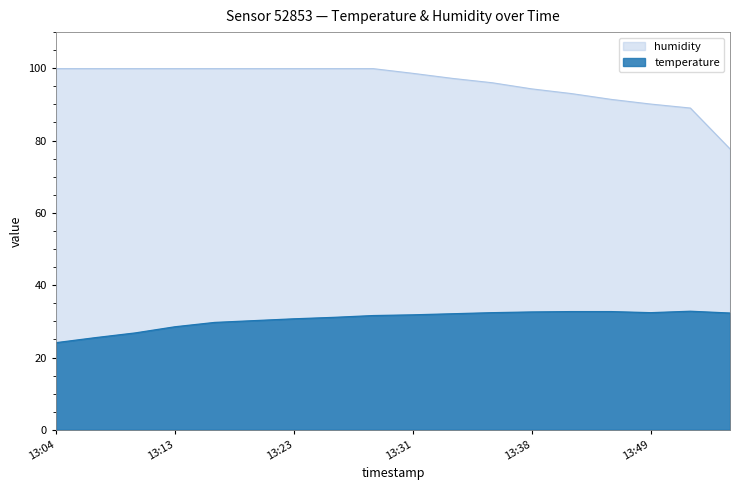

True or false: temperature and humidity intersect in this chart.

False